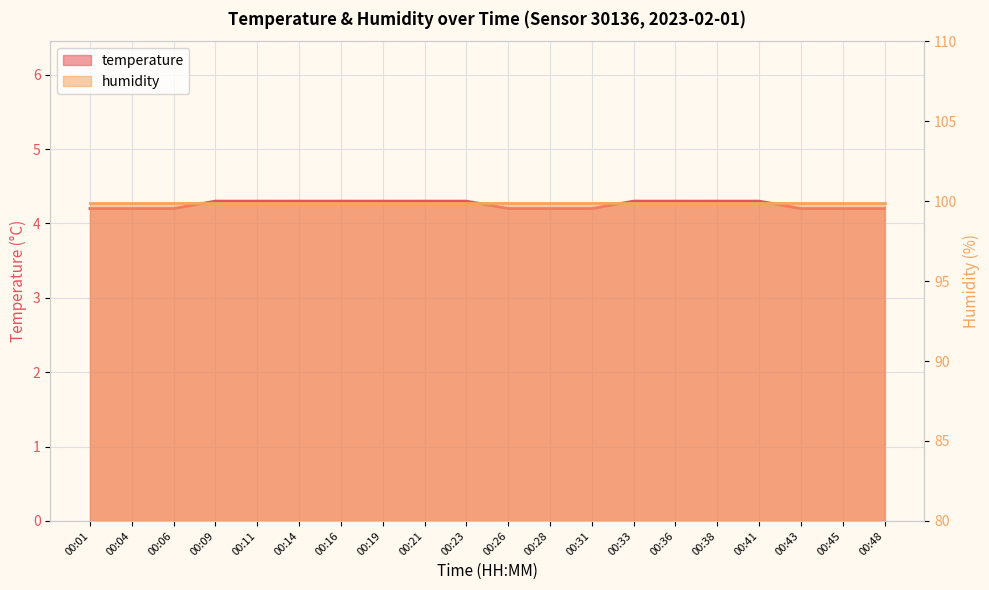

Is it true that the value at 00:26 is 1.3?

False